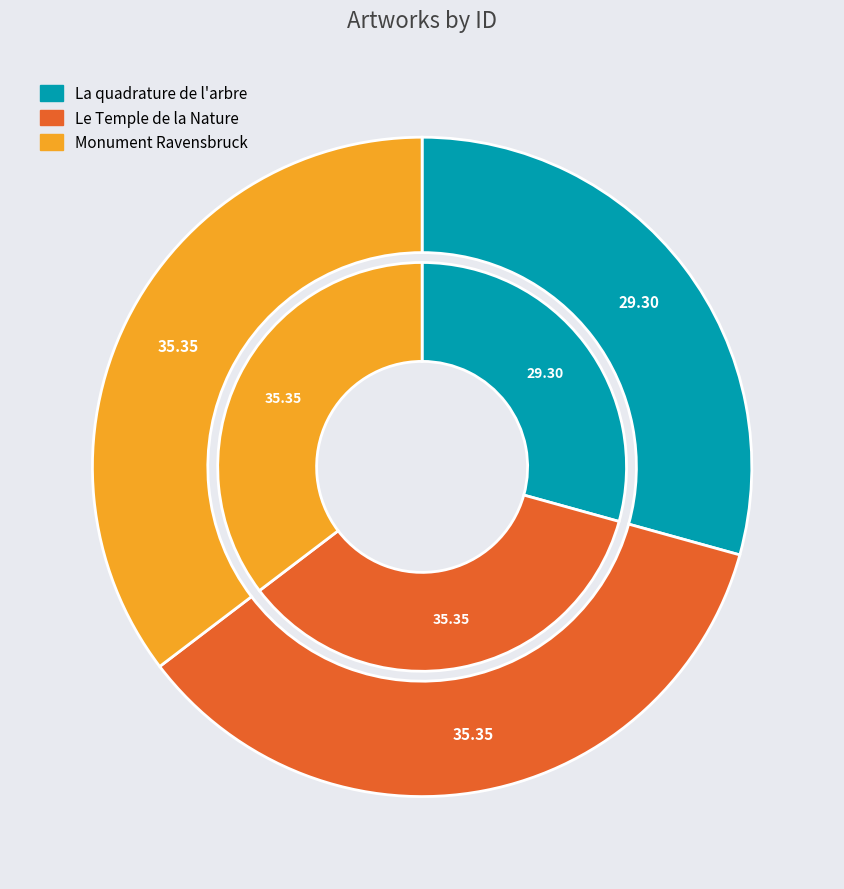

Does any single category account for the majority?

No